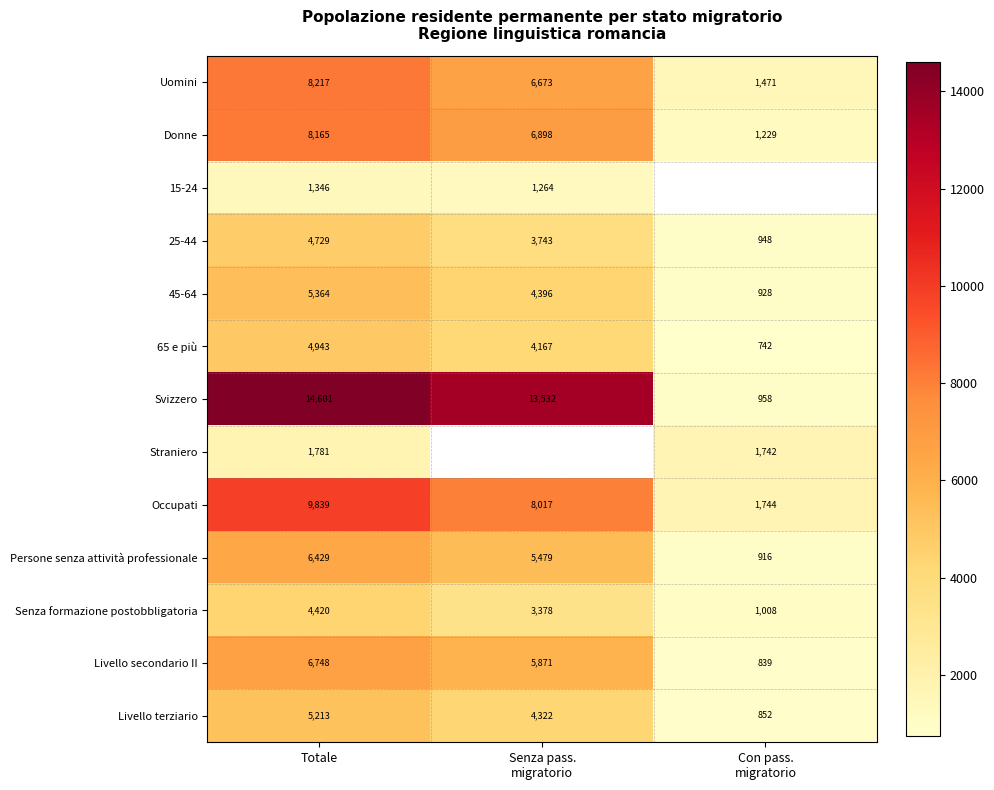

At how many categories does at least one series exceed 6802?

2